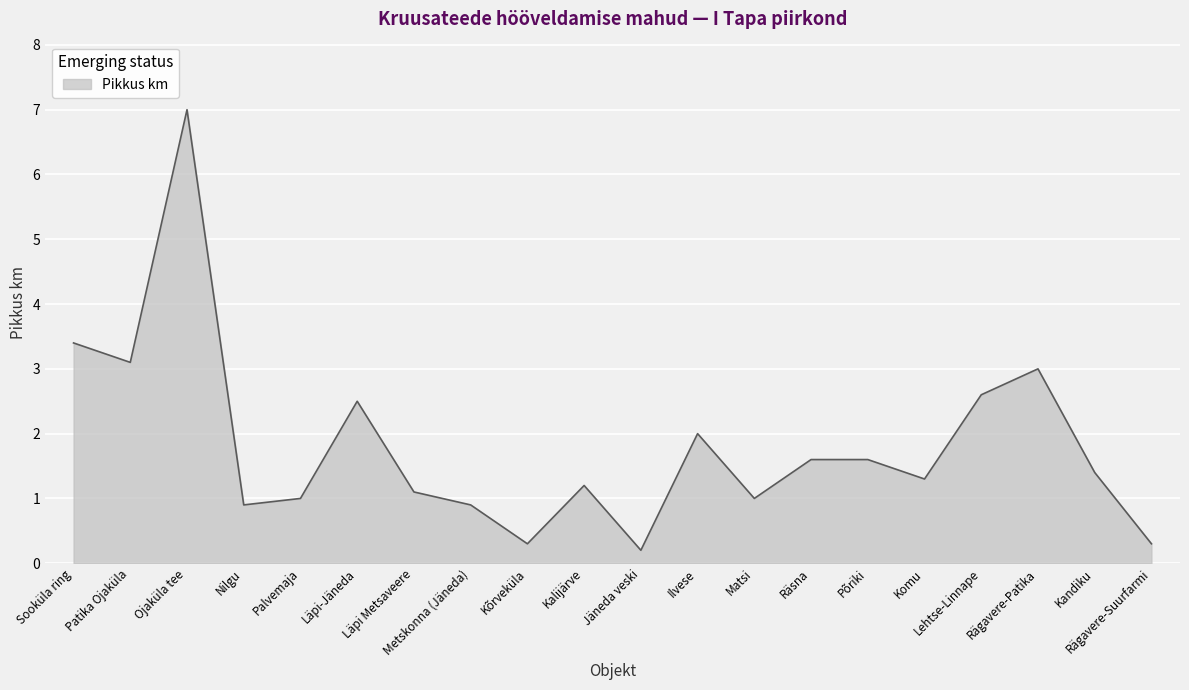

What is the sum of all values?

36.4